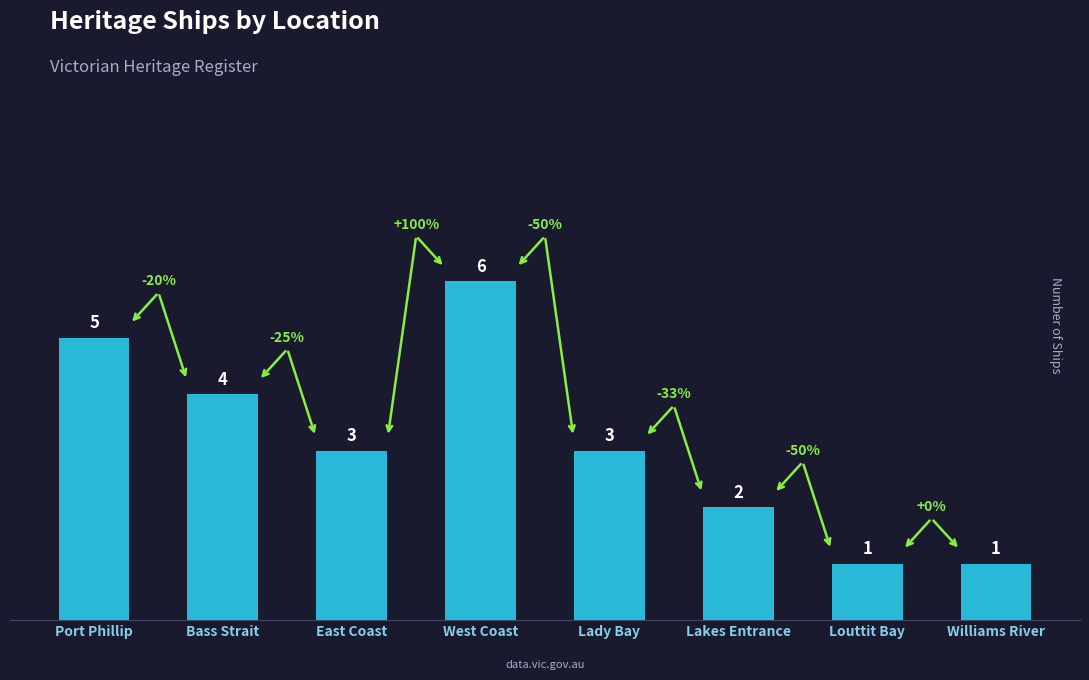

At which category does the chart reach its peak across all series?

West Coast